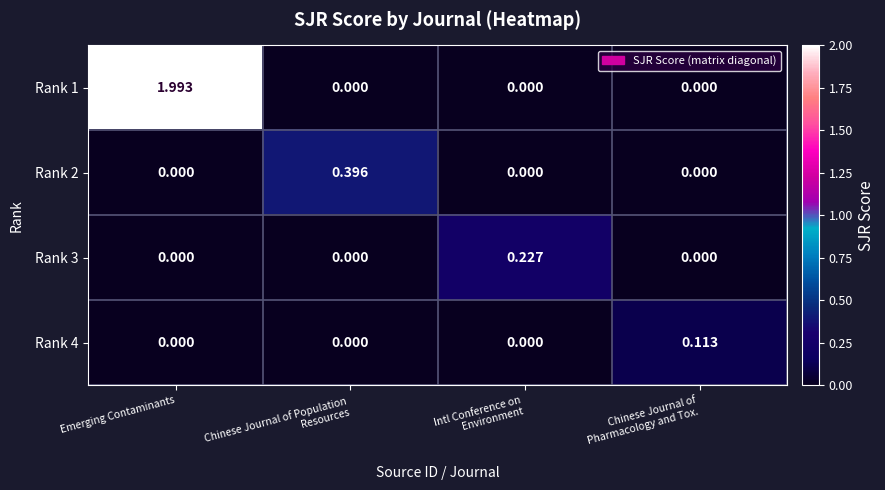

At which category is the sum across all series the highest?

Emerging Contaminants